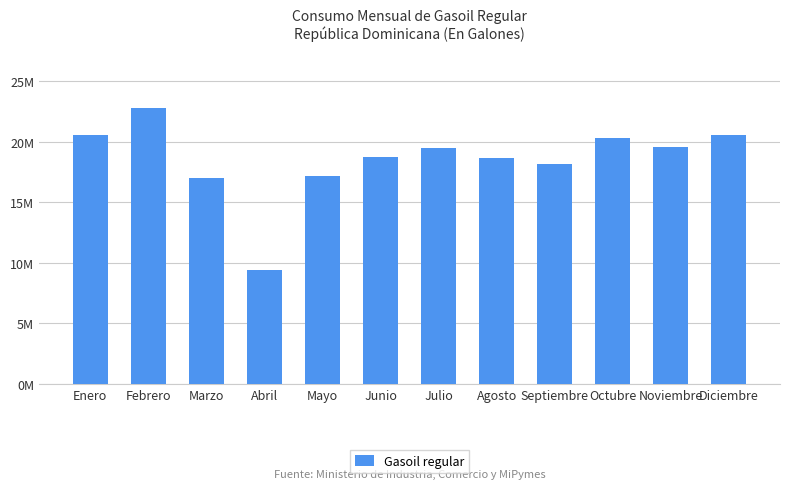

What position from the left is Julio?

7